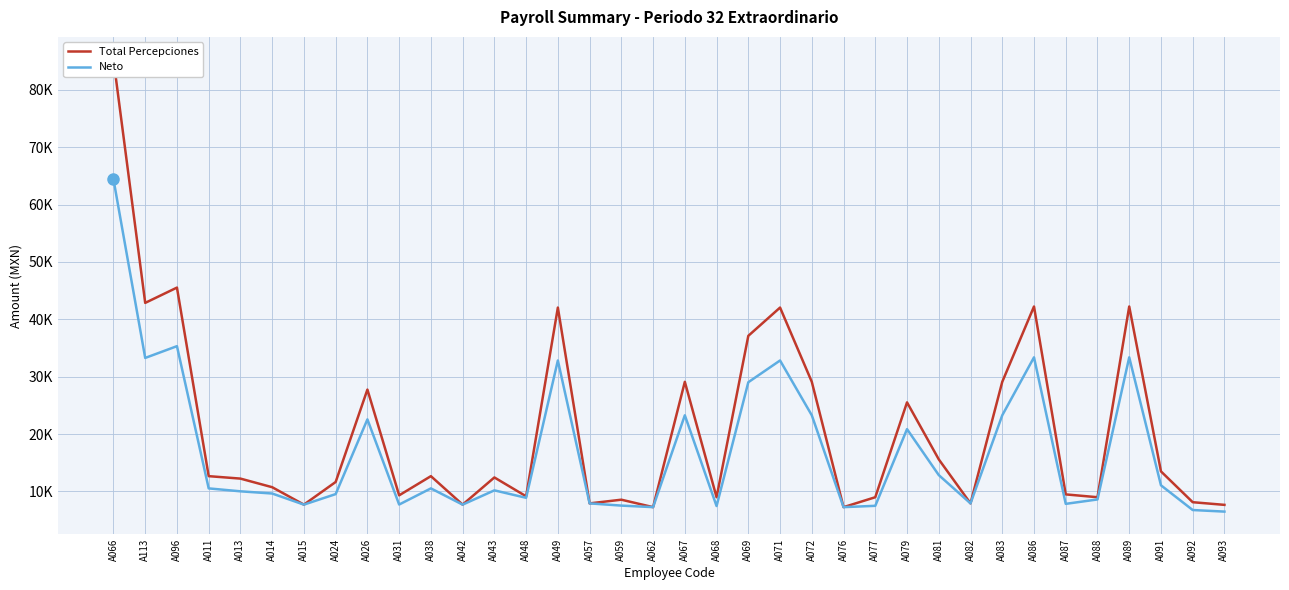

How many data points does each series have?

36